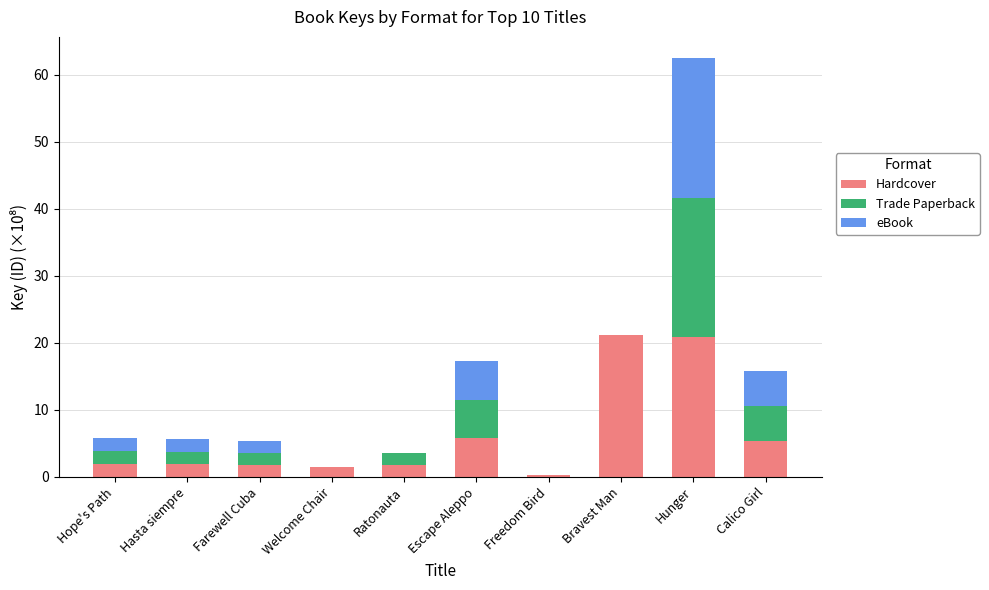

The value of Hardcover at Freedom Bird is 0.2. True or false?

True